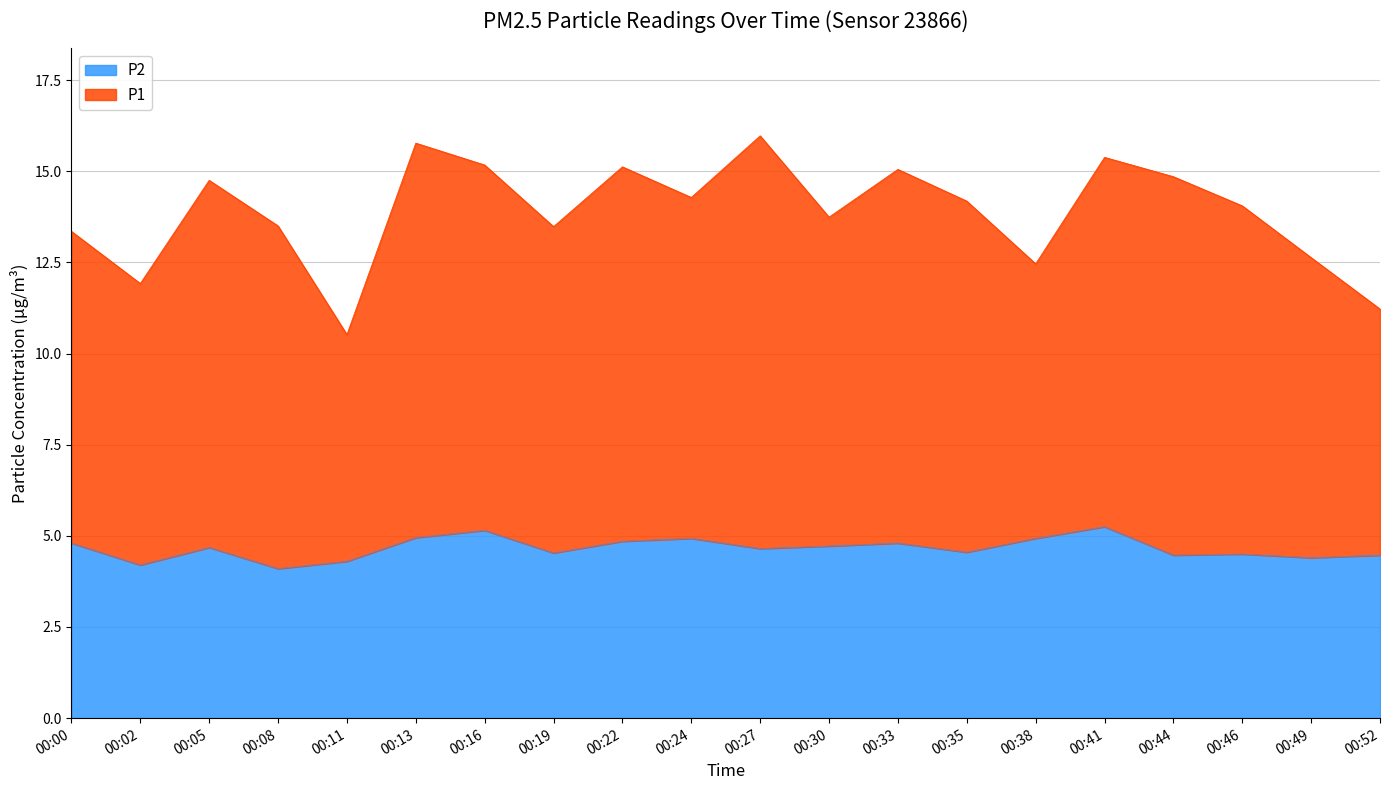

What is the lowest value of the P2 series?

4.1